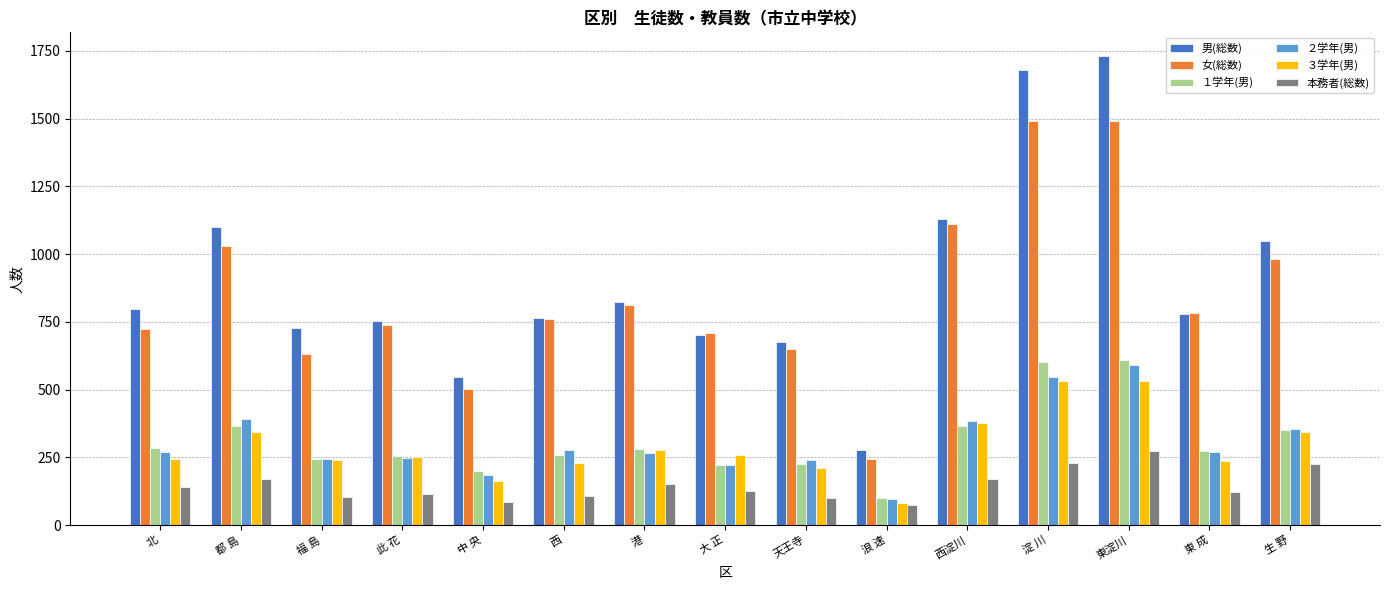

Are the bars grouped side by side (vs. stacked)?

Yes